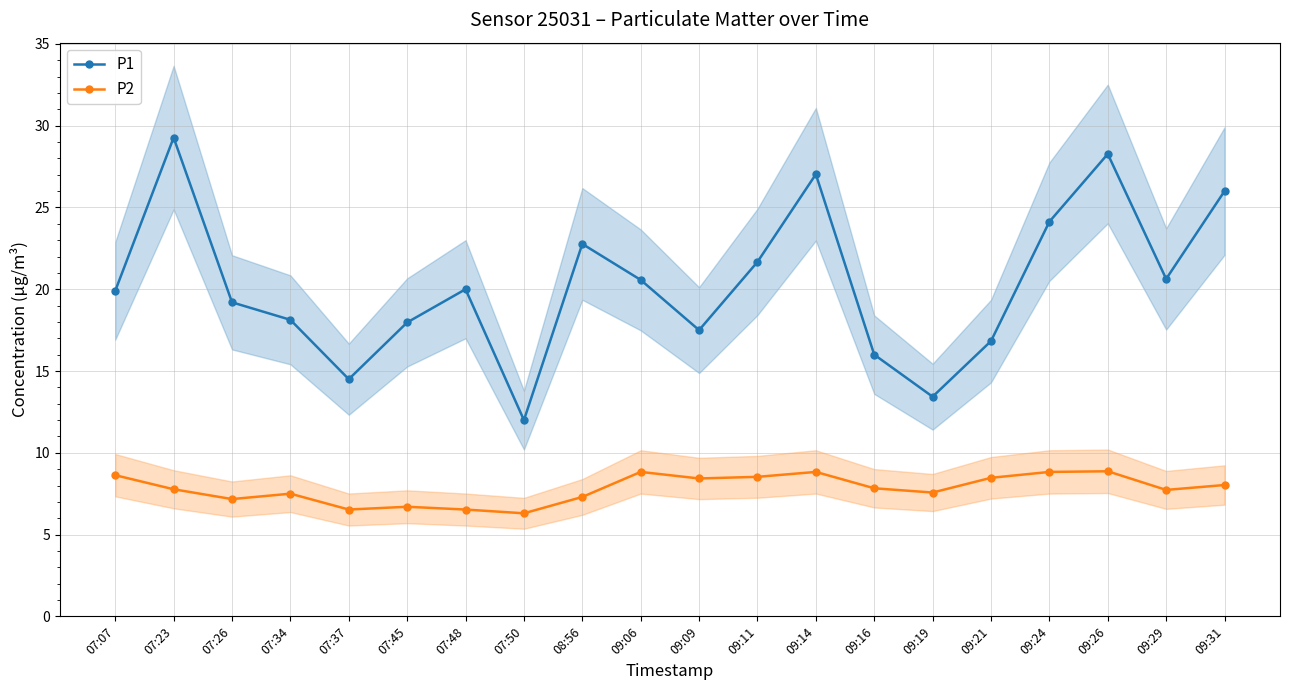

True or false: P2 and P1 cross at least once.

False